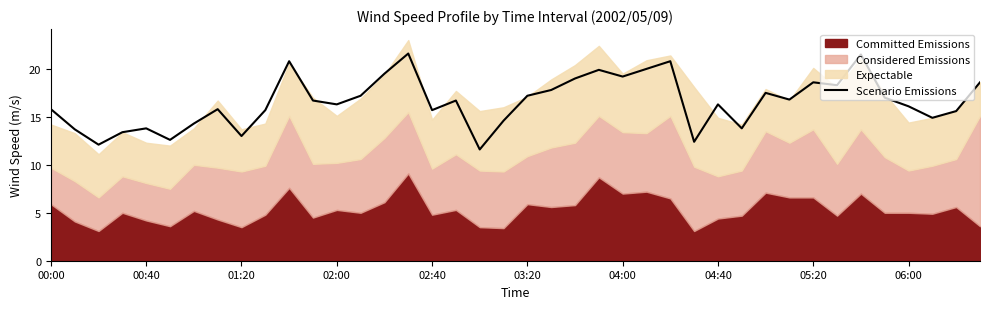

True or false: the data shows 32.1 at 26.

False